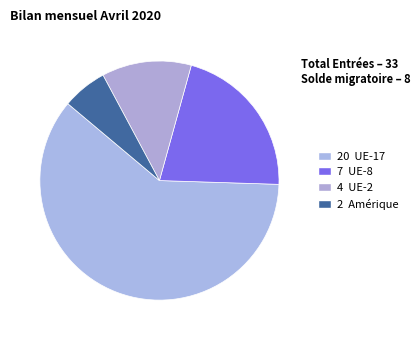

How many slices are in this pie chart?

4